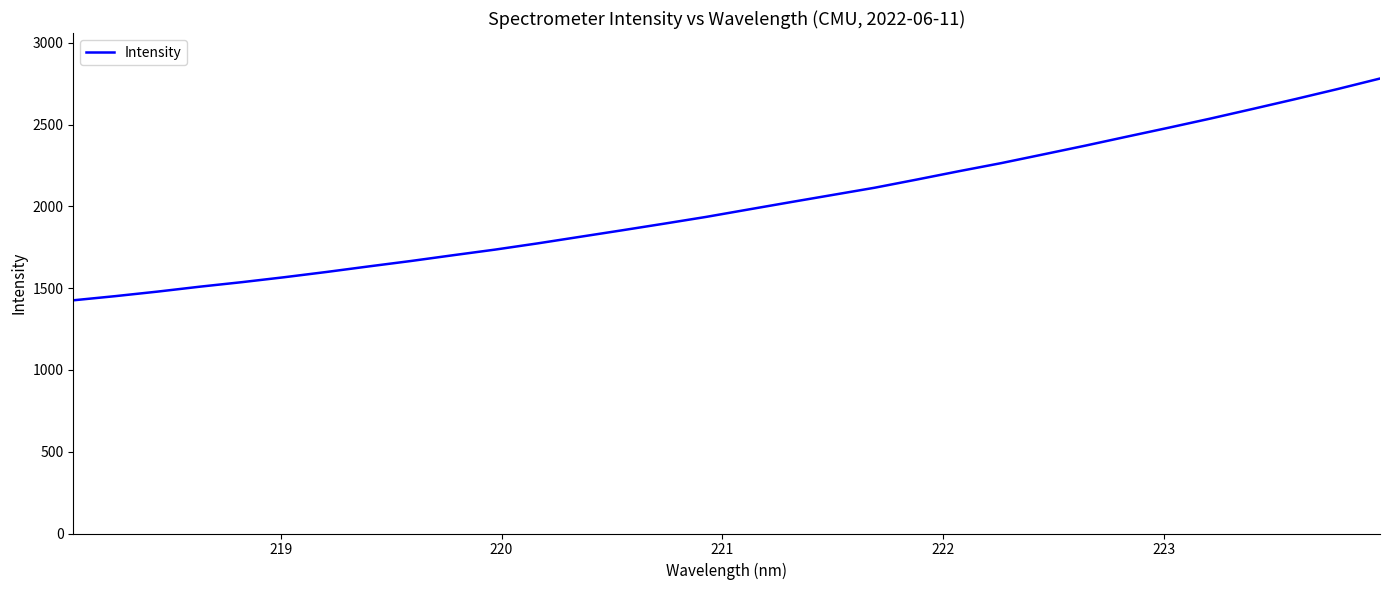

What is the difference between the maximum and minimum values?

1355.7